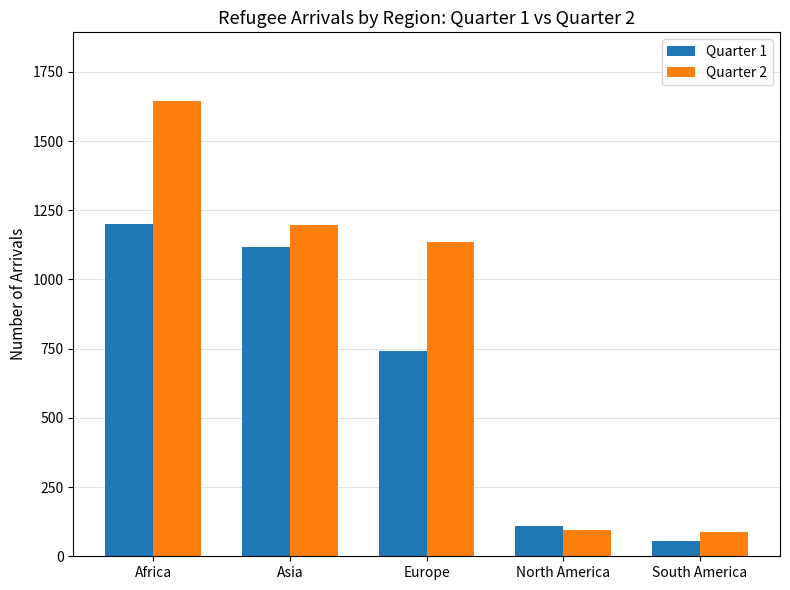

Count the number of categories in the chart.

5